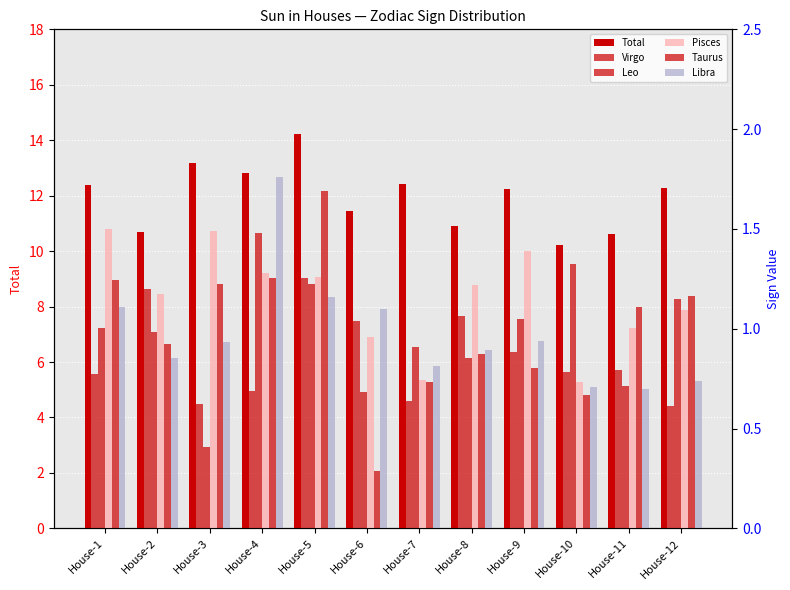

What is the approximate value of Pisces at House-11?

1.0